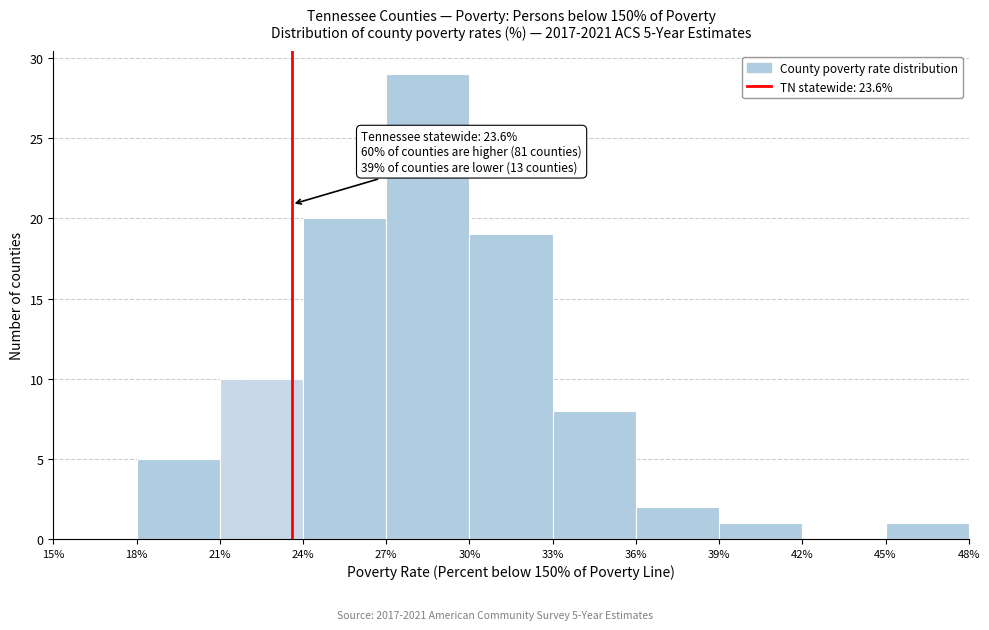

Which range on the x-axis has the tallest bar?

27% to 30%